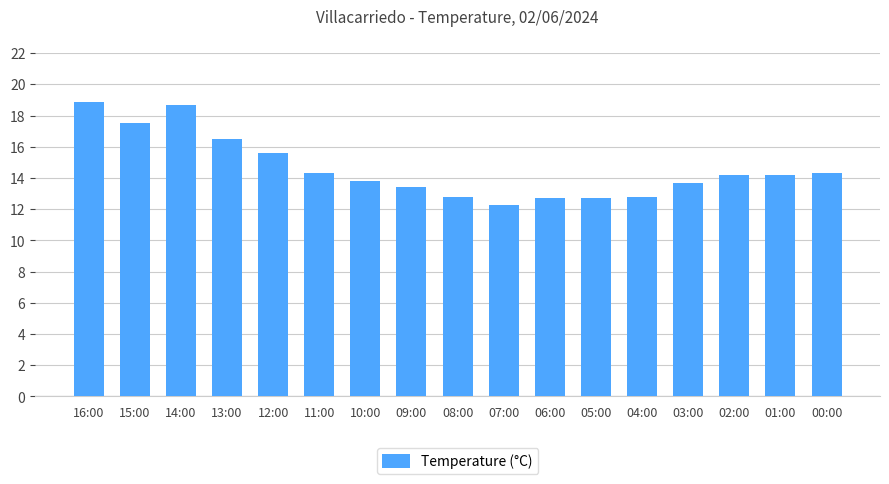

What is the approximate value at 05:00?

12.7